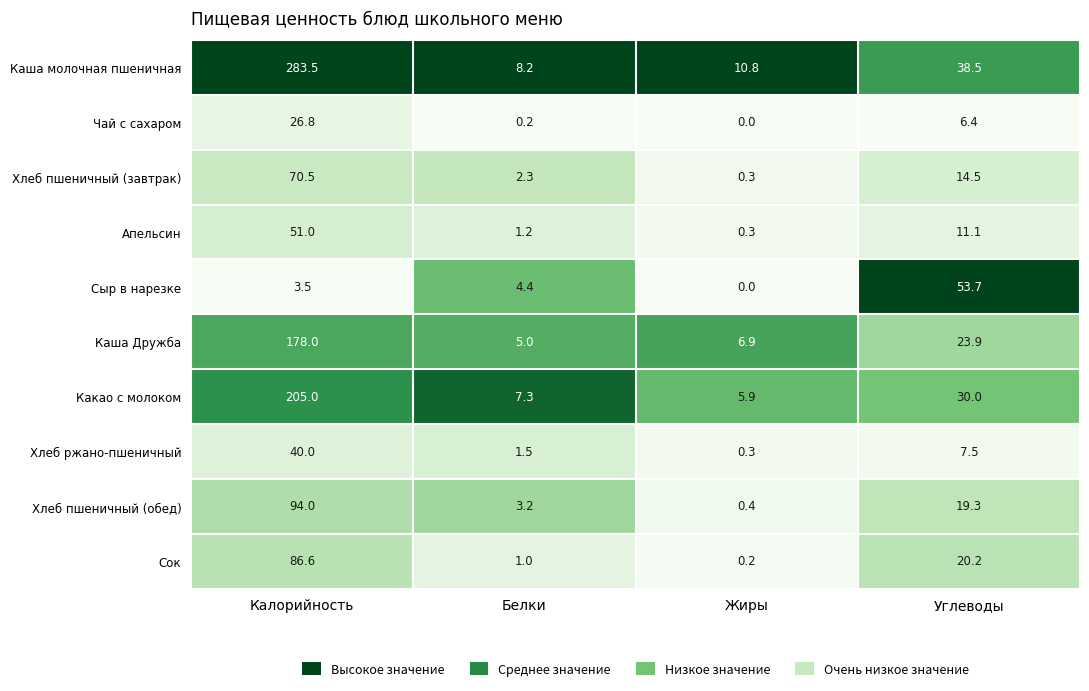

Is it true that Хлеб пшеничный (обед) equals 1.4 at Белки?

False